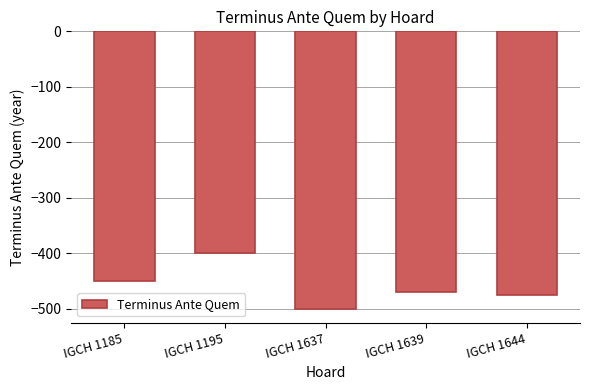

How many data points are above -470?

2